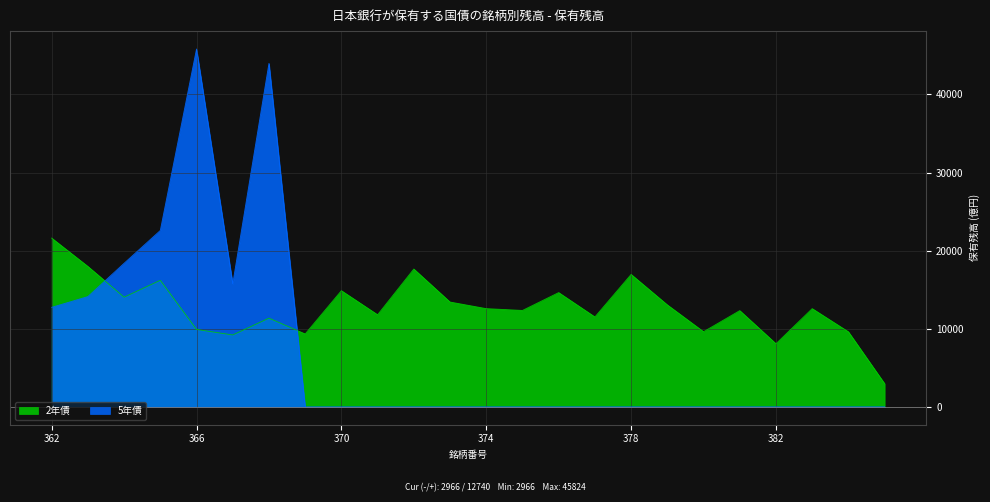

What is the spread (max minus min) of values at 376?

14631